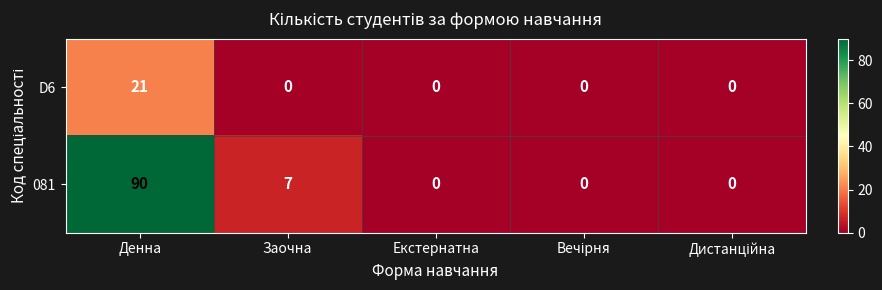

What is the difference between the second highest and second lowest values in the 081 series?

7